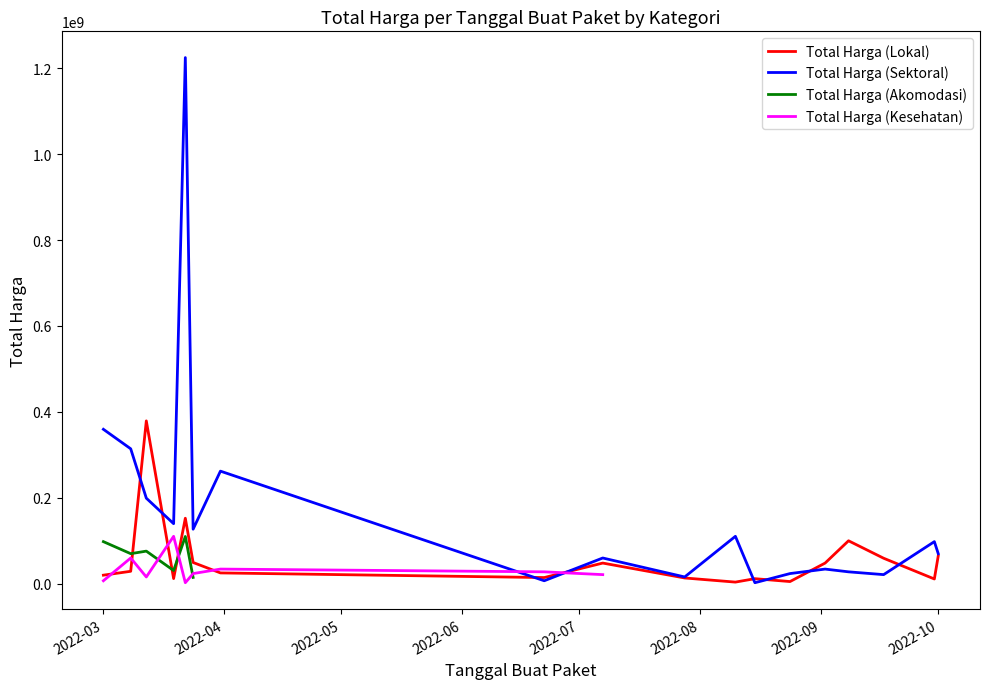

What is the maximum value for Total Harga (Sektoral)?

1224682000